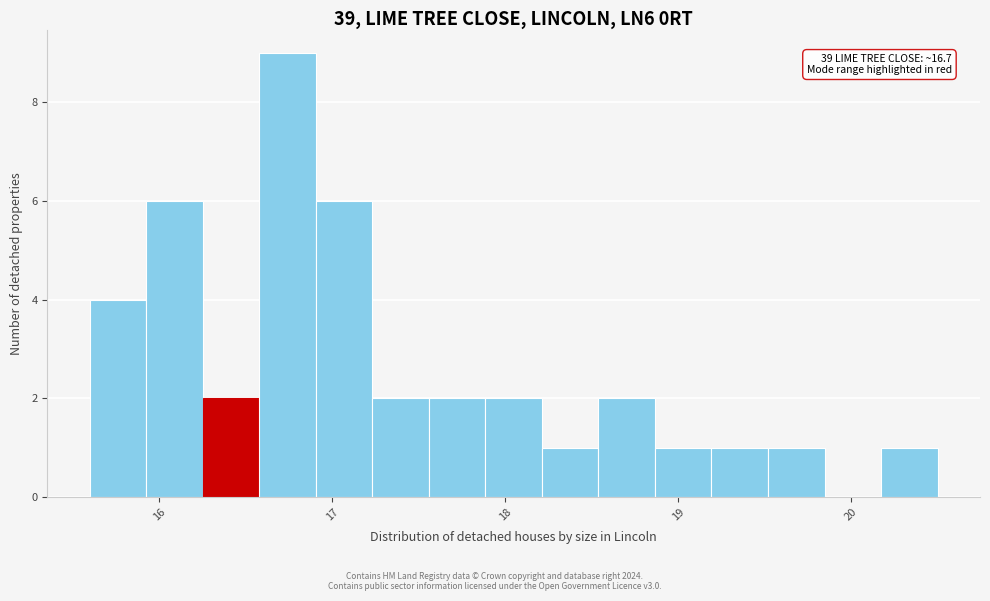

Read against the x-axis, roughly where is the centre of the tallest bar?

16.7